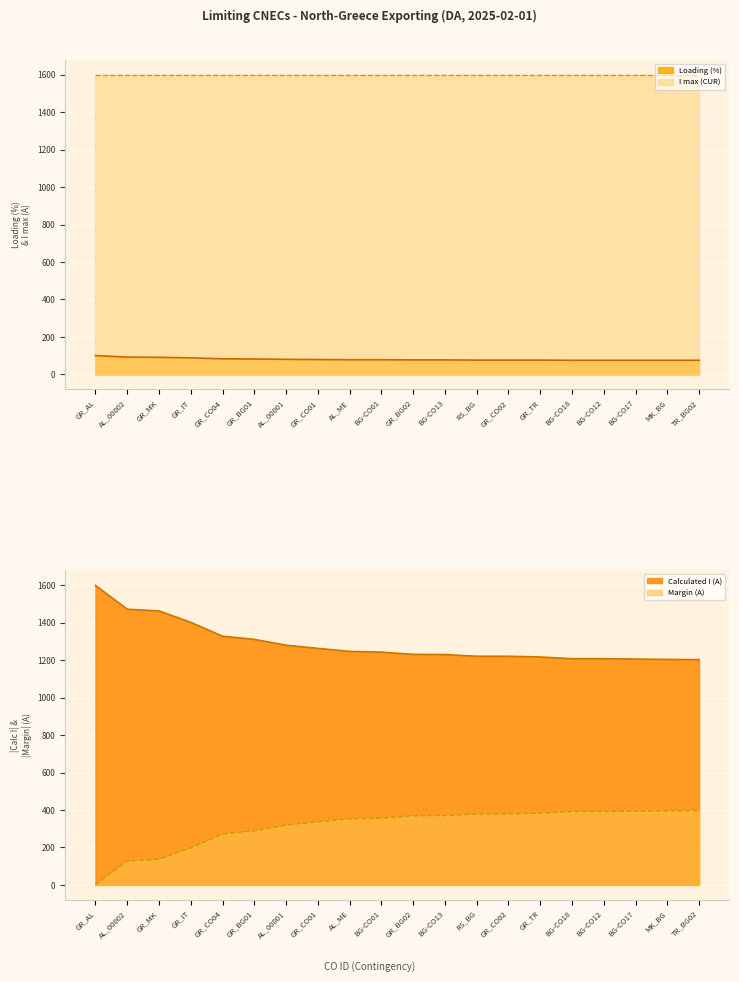

Which series has the largest total across all categories?

Calculated I (A)